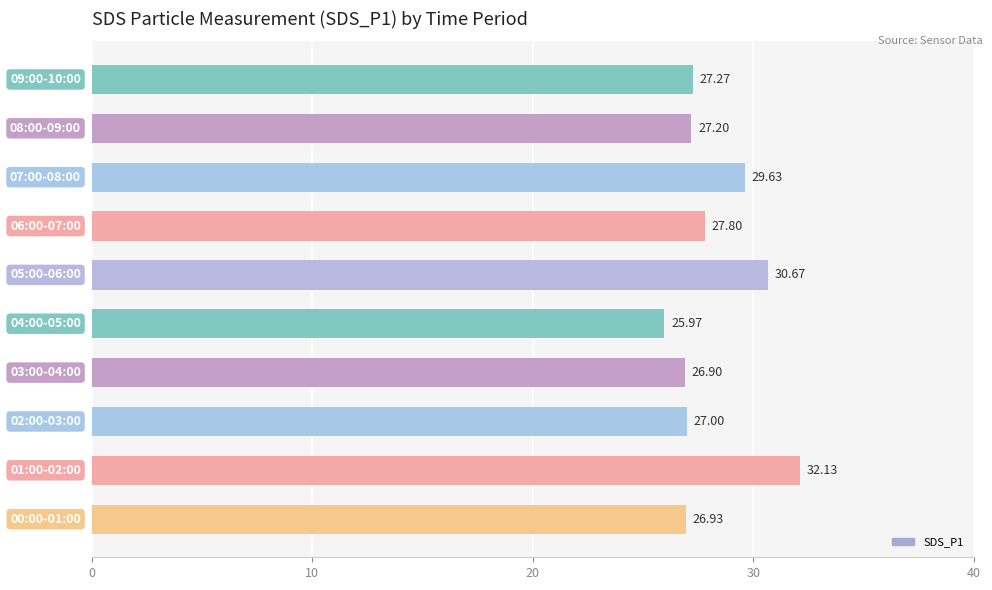

What is the difference between the maximum and minimum values?

6.2